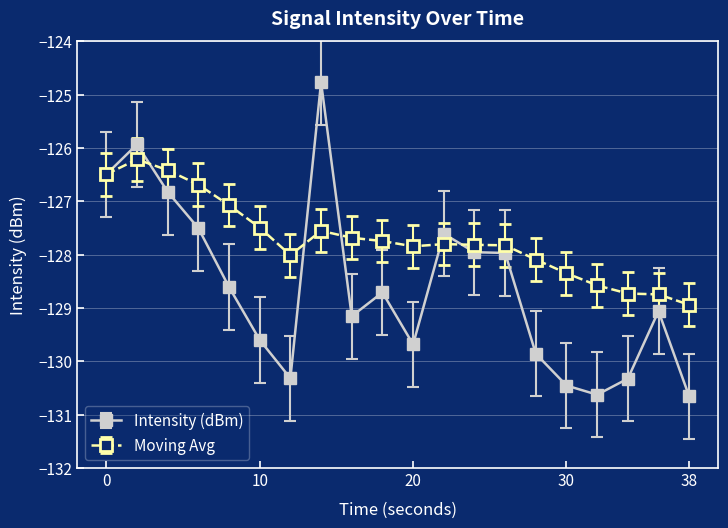

What is the average value of the Moving Avg series?

-127.7